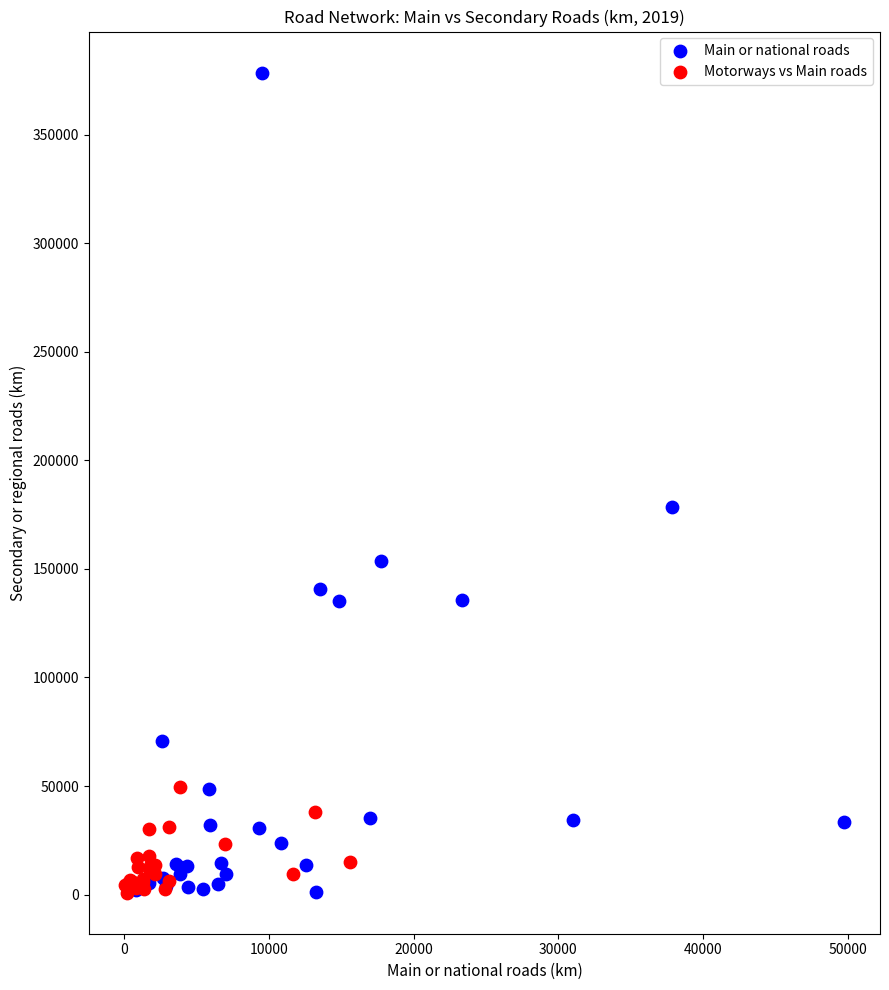

Which series has the largest Y range (max minus min)?

Main or national roads